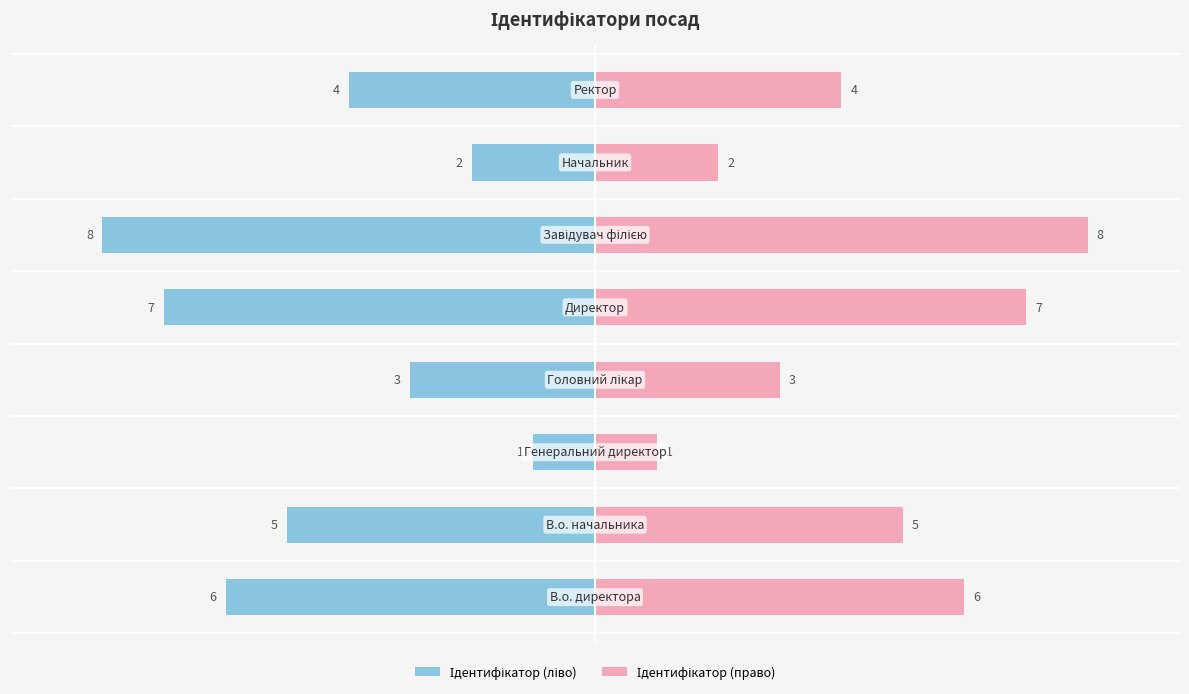

How many series are shown in this chart?

2